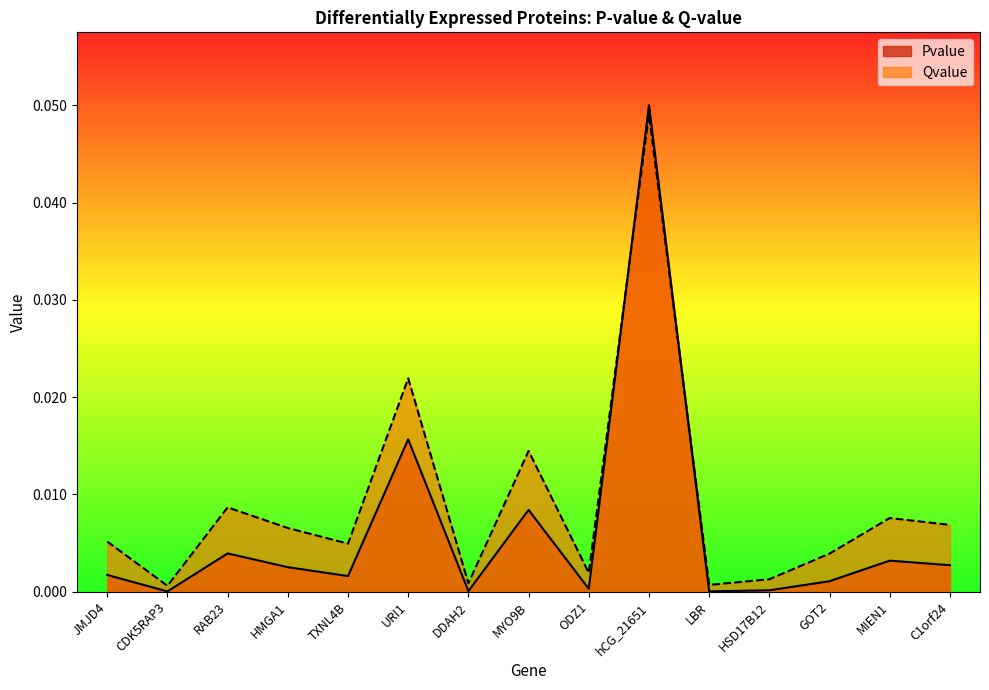

What is the label of the 6th point from the left?

URI1